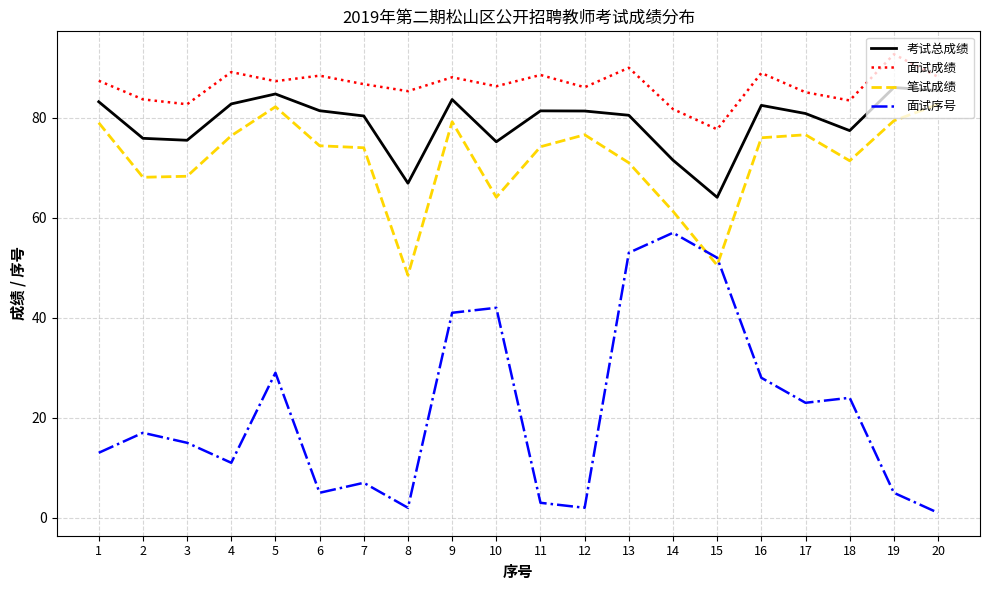

Which series has the largest total across all categories?

面试成绩